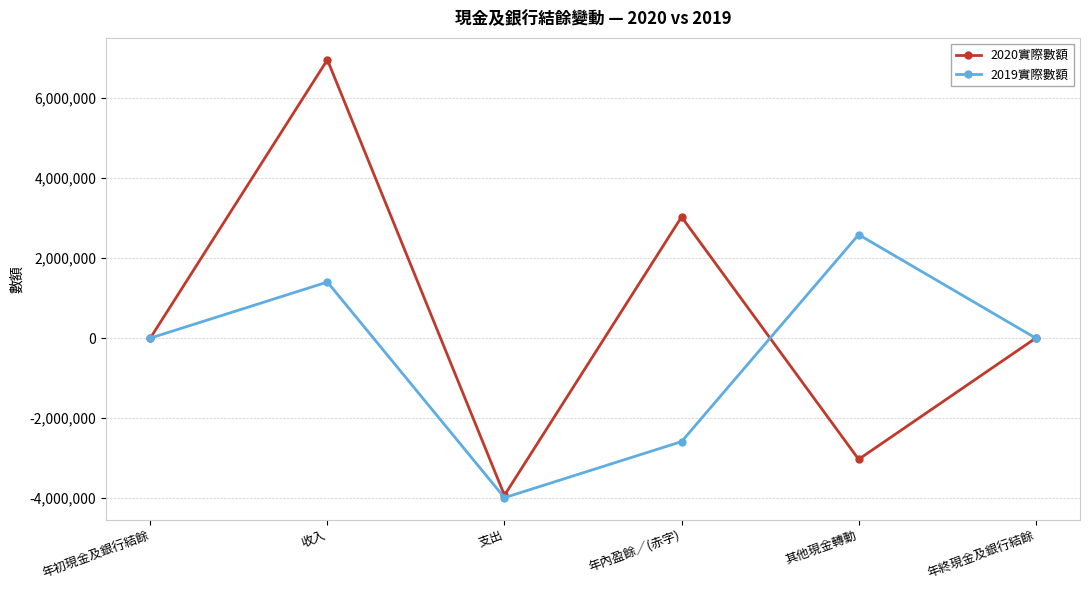

Is this an area chart (filled region under the line)?

No